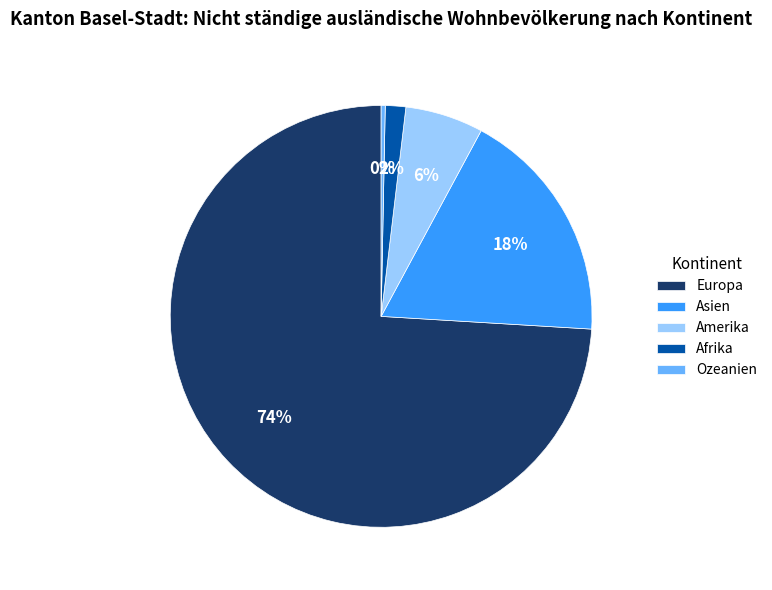

Count the number of slices in the pie.

5